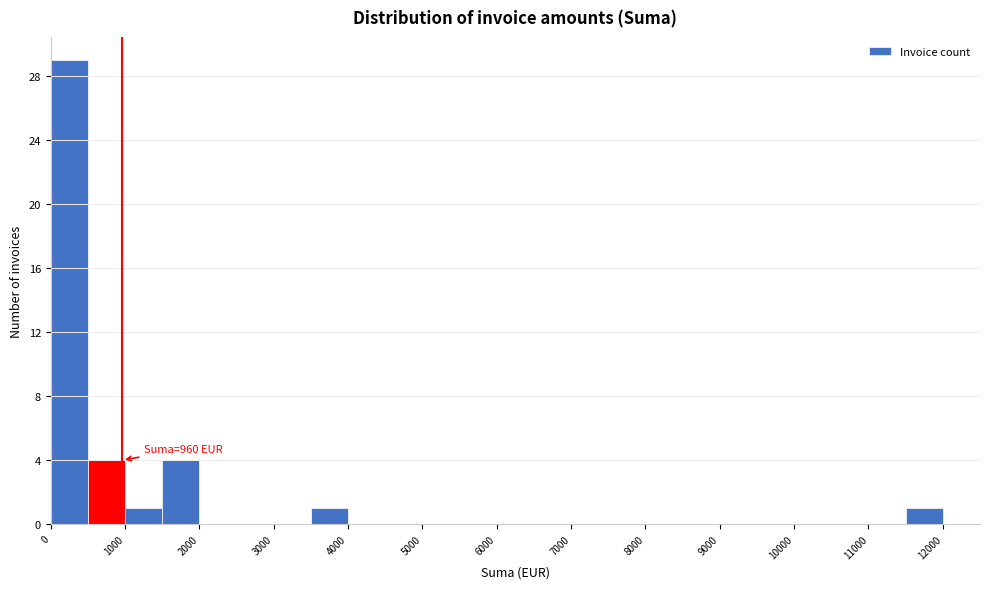

Over which range of the x-axis is the bar tallest?

0 to 500